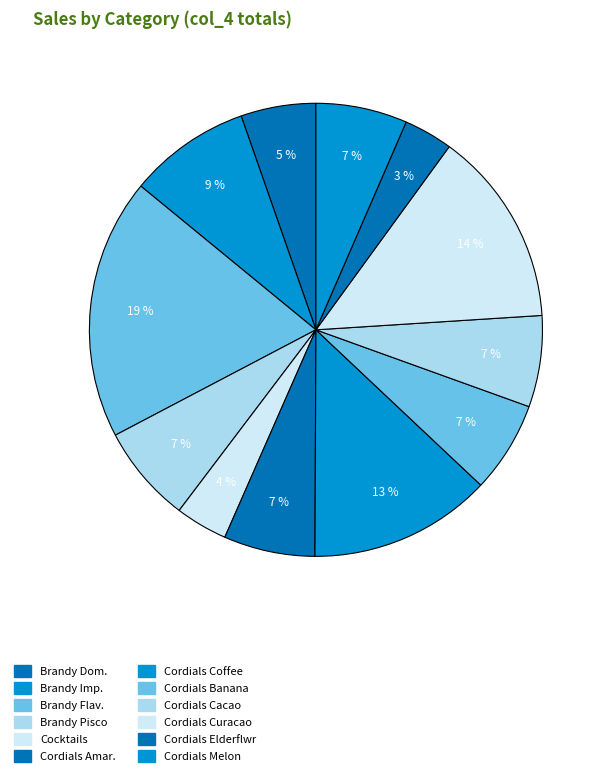

Rank the categories by value from lowest to highest.

CORDIALS-ELDERFLOWER, COCKTAILS-OTHER, BRANDY-DOMESTIC, CORDIALS-AMARETTO, CORDIALS-CR DE BANANA, CORDIALS-CR DE CACAO, CORDIALS-MELON, BRANDY-PISCO, BRANDY-IMPORTED, CORDIALS-COFFEE, CORDIALS-CURACAO, BRANDY-DOMESTIC FLAVORED